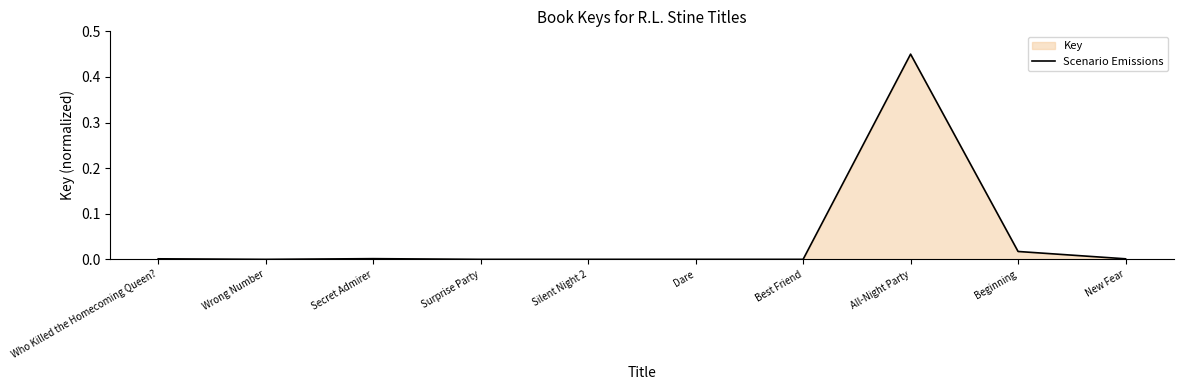

Reading right to left, transcribe all the data shown in this chart.

0.0	0.0	0.5	0.0	0.0	0.0	0.0	0.0	0.0	0.0